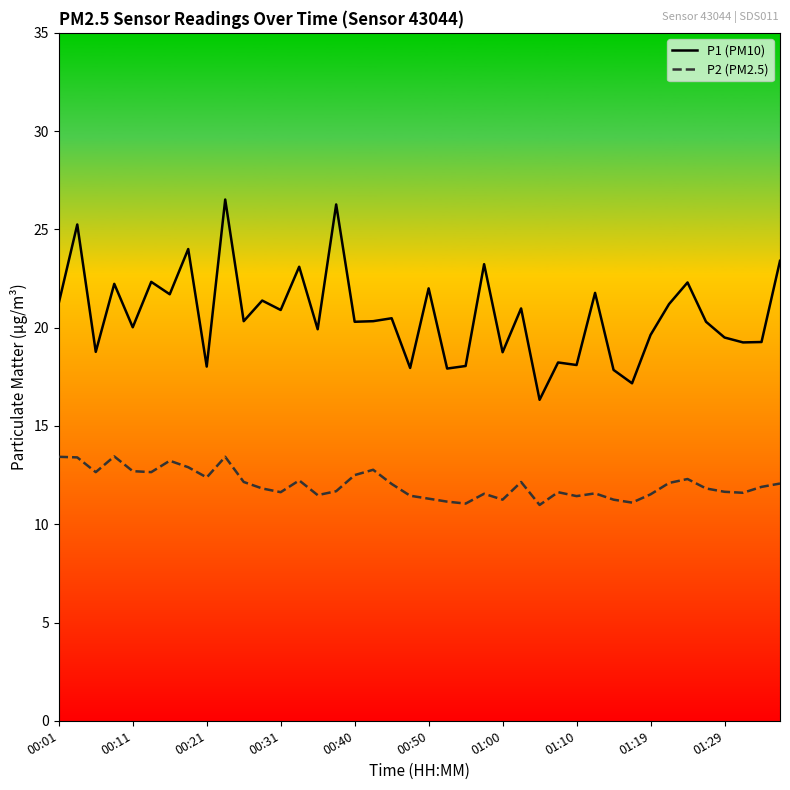

Which series has the largest total across all categories?

P1 (PM10)